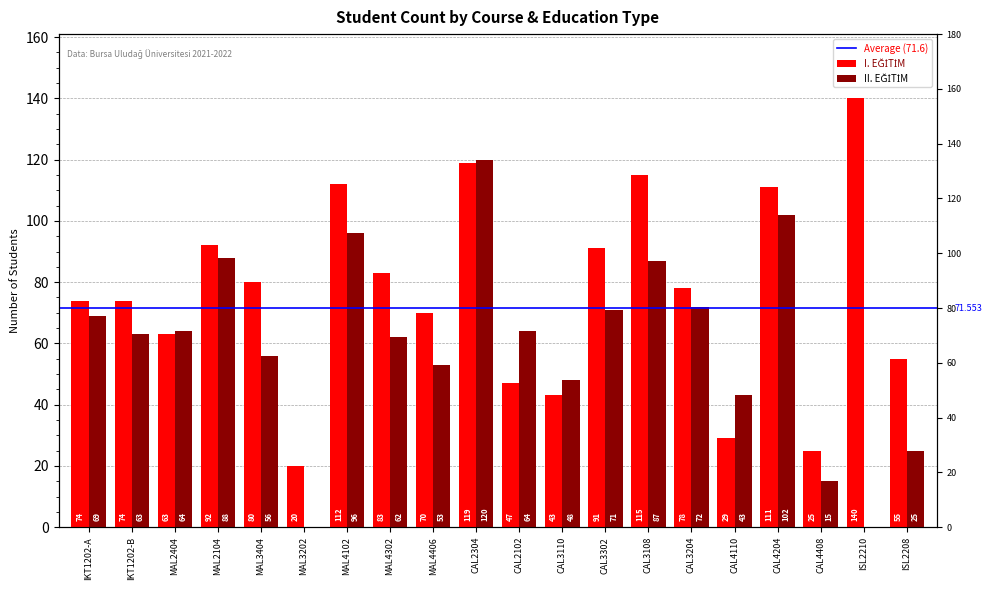

What is the difference between the II. EĞİTİM values at MAL3404 and CAL3108?

31